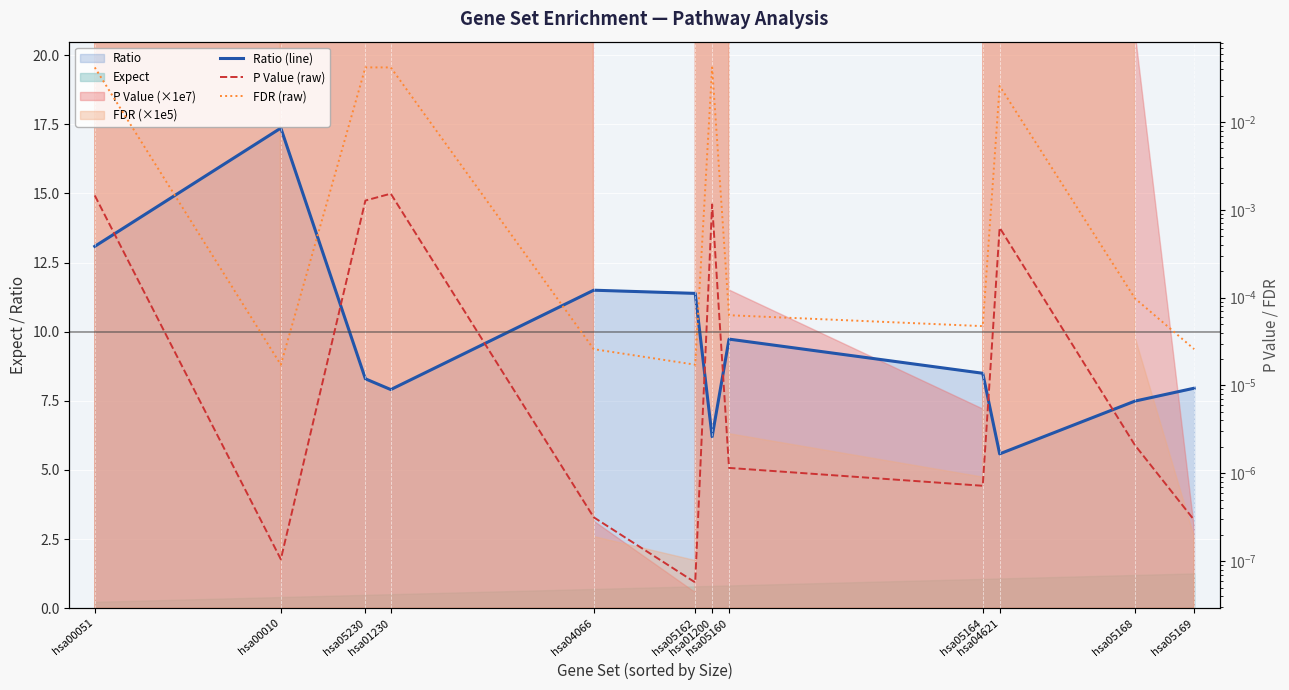

True or false: P Value (raw) and Ratio (line) intersect in this chart.

False